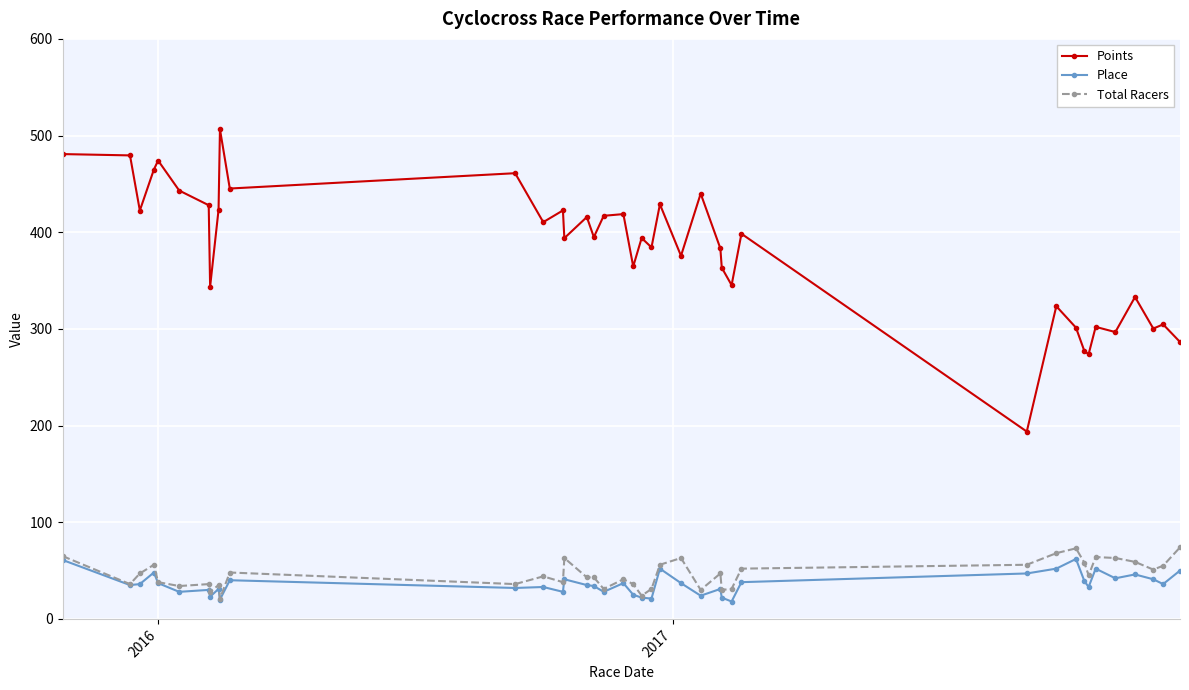

True or false: Total Racers and Points intersect in this chart.

False